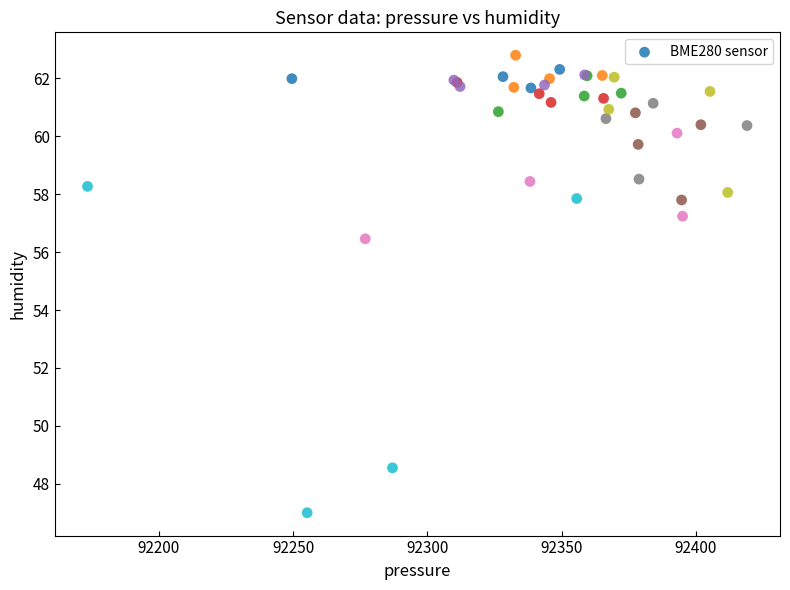

What Y value in the scatter plot is closest to 54?

56.5